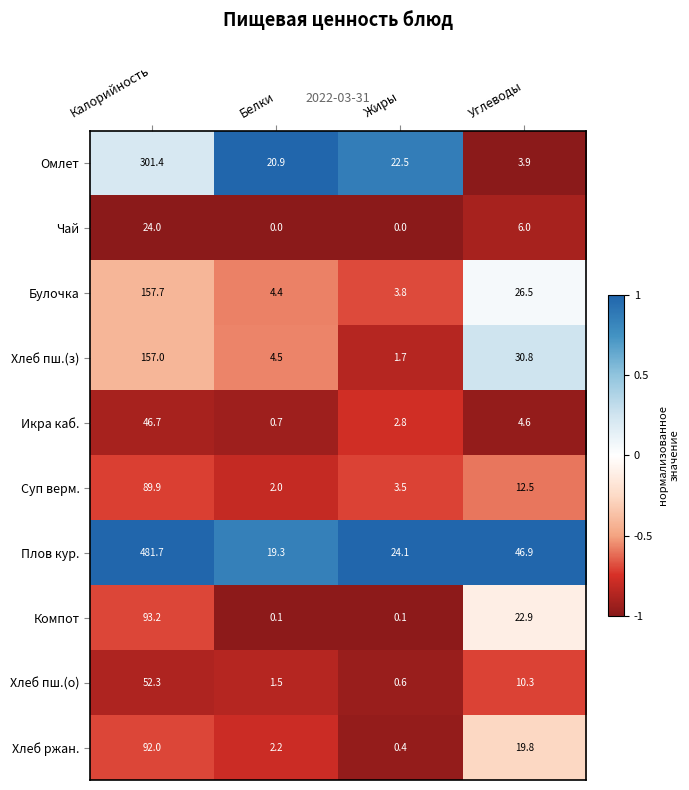

How many distinct data groups are displayed?

10